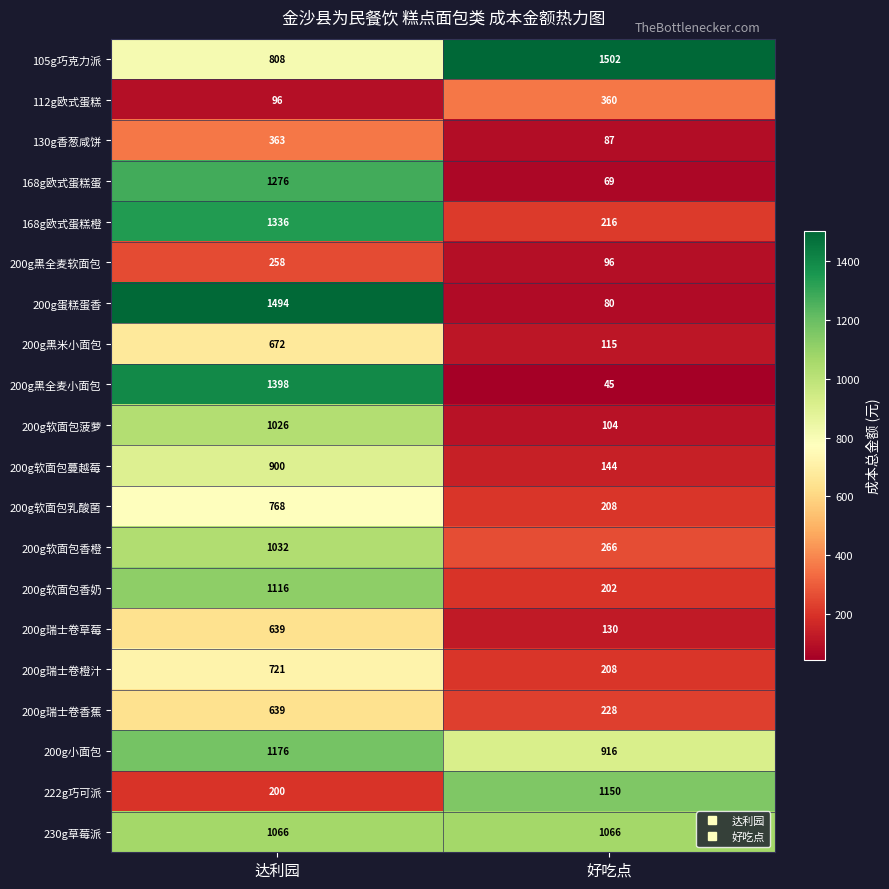

The value of 200g软面包香橙 at 达利园 is 1032. True or false?

True